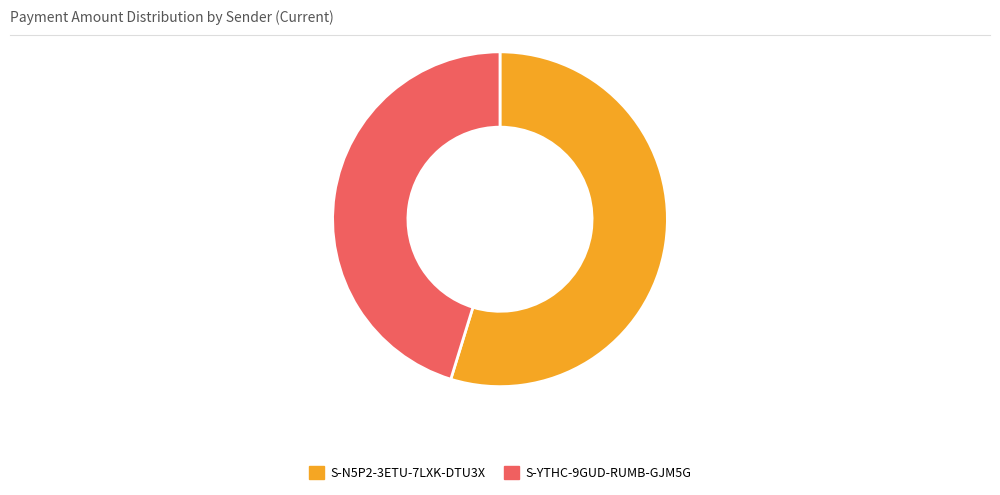

The S-N5P2-3ETU-7LXK-DTU3X slice represents 67% of the pie. True or false?

False